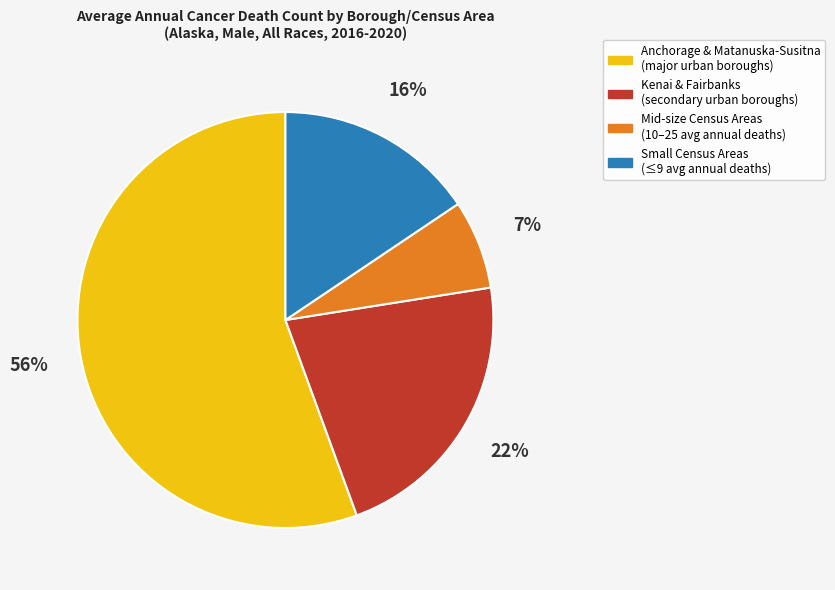

To the nearest percent, what is the average slice percentage?

25%